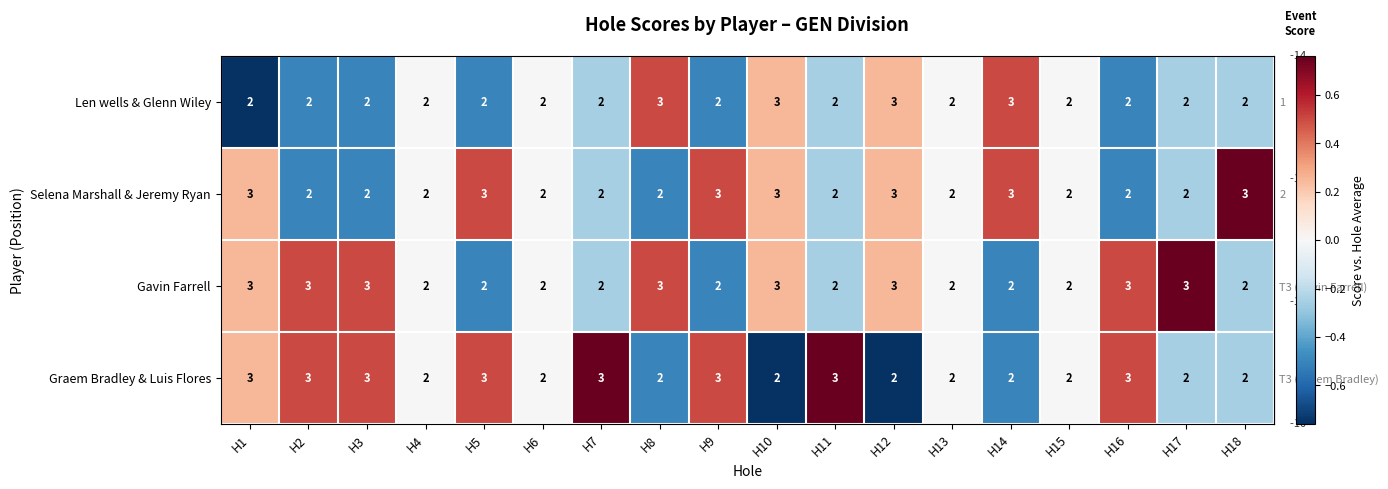

What is the total value across all series at H11?

9